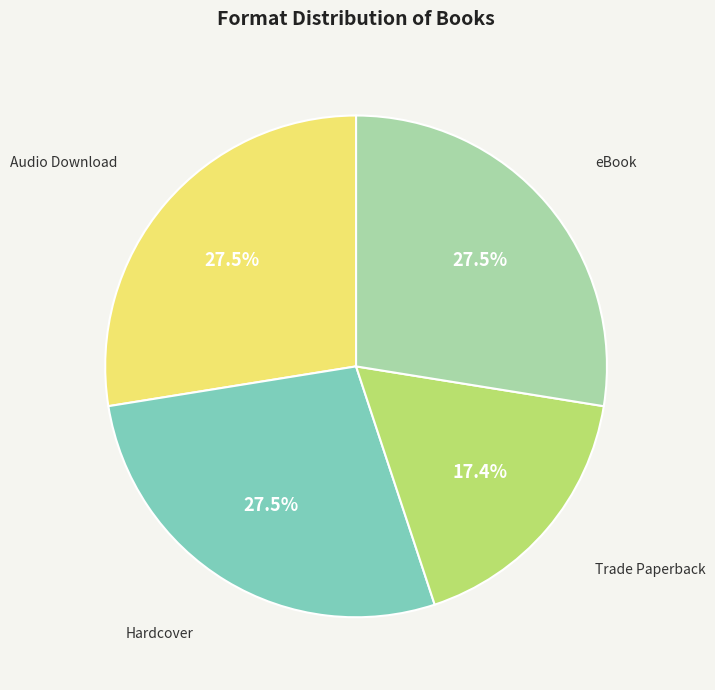

To the nearest percent, what is the combined percentage of eBook and Audio Download?

55%